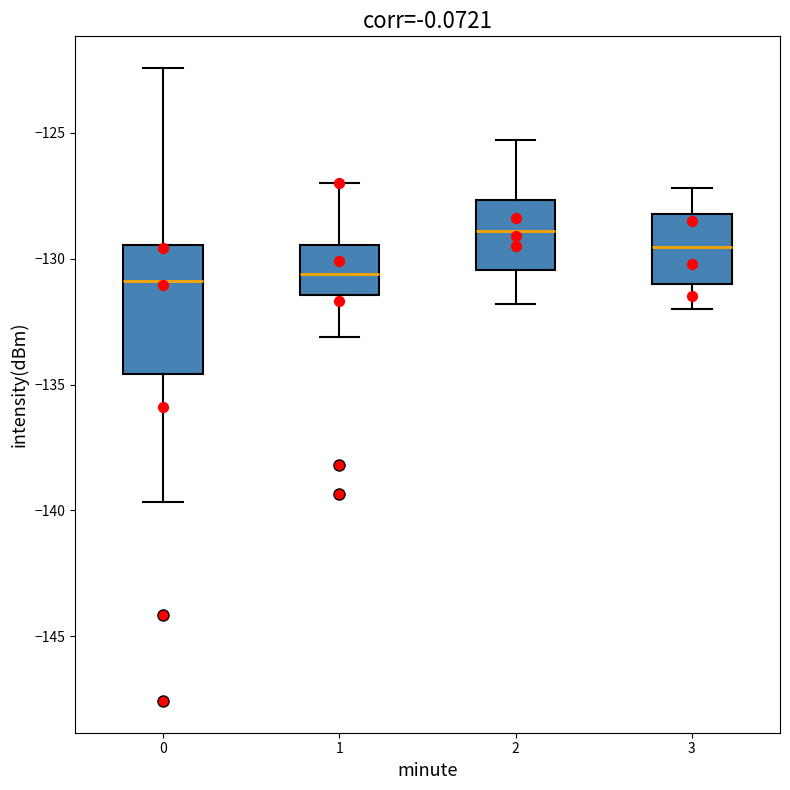

Comparing the boxes themselves (not the whiskers), which one is the tallest?

0